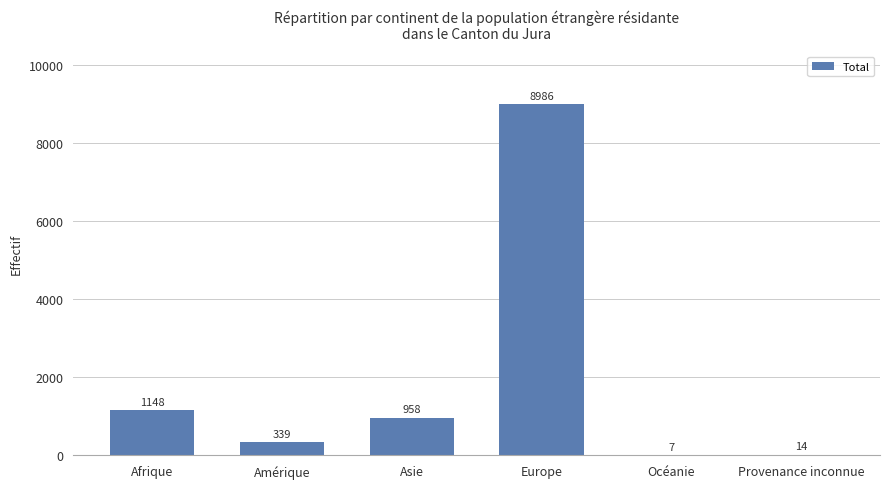

What is the maximum value shown in the chart?

8986